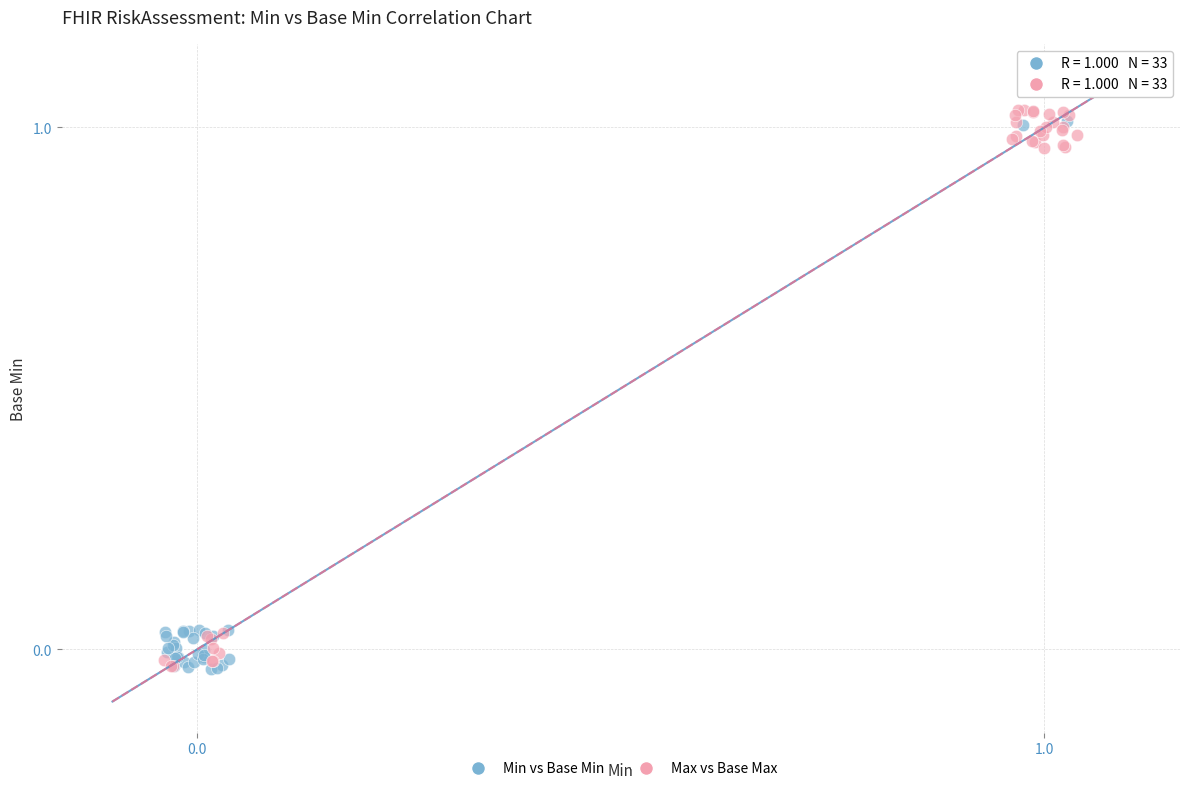

What are all the series names shown in the legend?

Min vs Base Min, Max vs Base Max